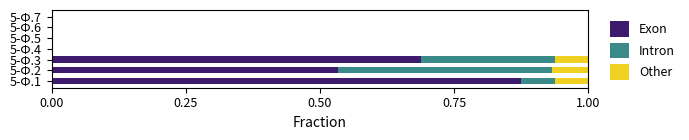

What is the total value across all series at 5-Ф.1?

1.0